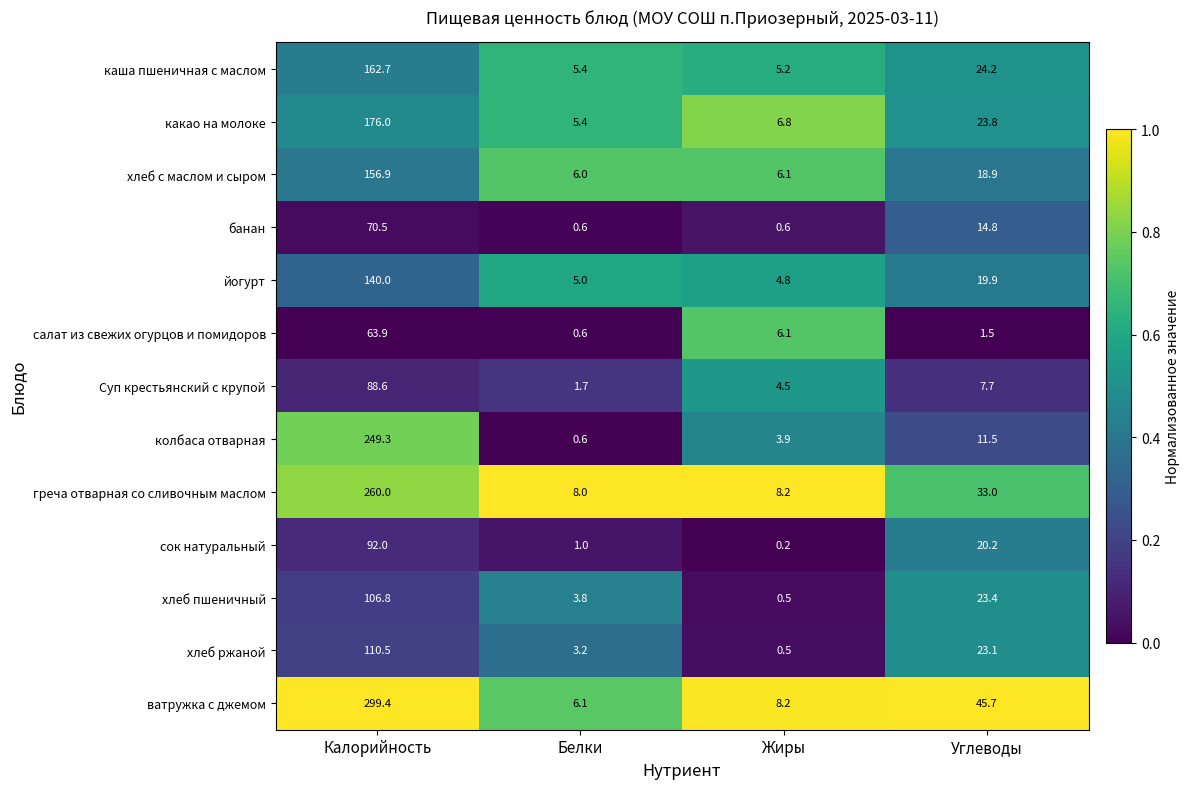

What is the difference between the highest and lowest values at Белки?

7.4